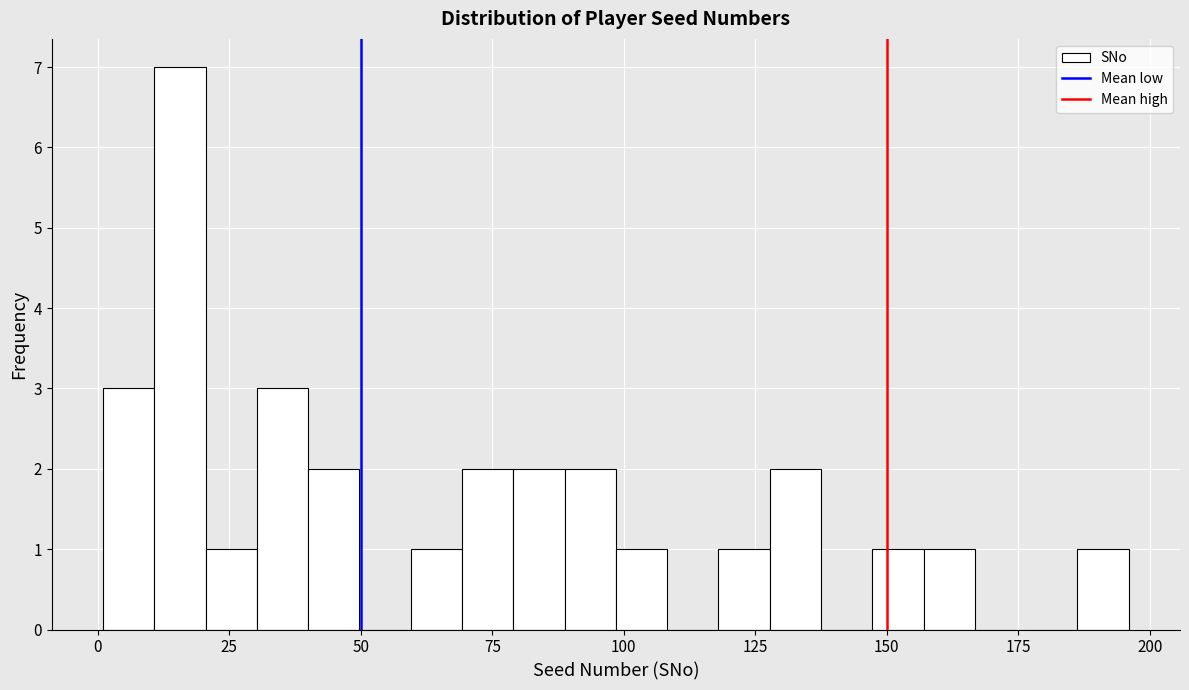

Read against the x-axis, roughly where is the centre of the tallest bar?

15